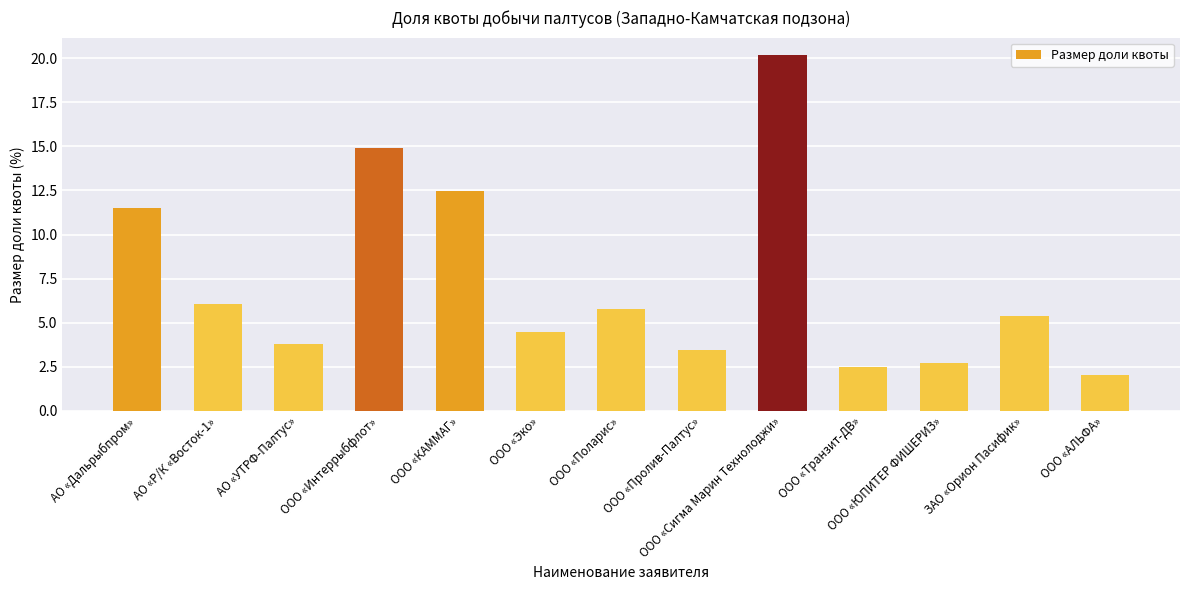

Does the chart contain any negative values?

No